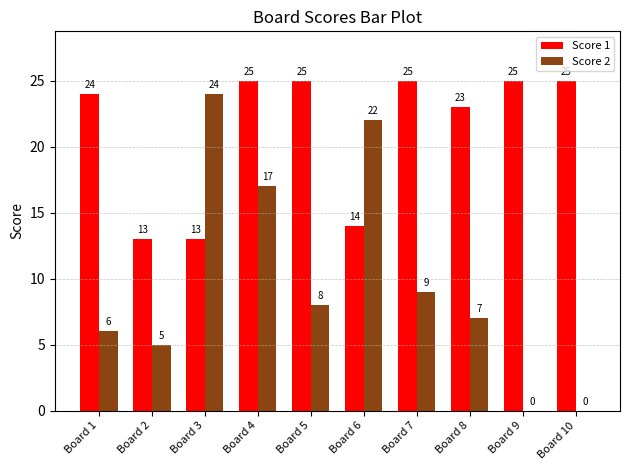

What is the sum of the Score 2 values at Board 9 and Board 1?

6